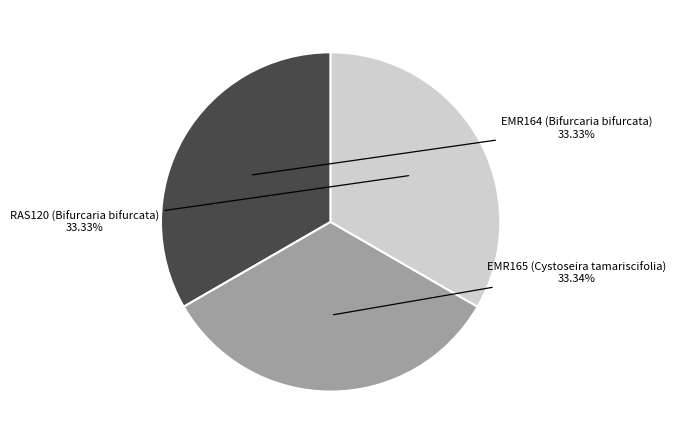

Is there a majority slice in this chart?

No